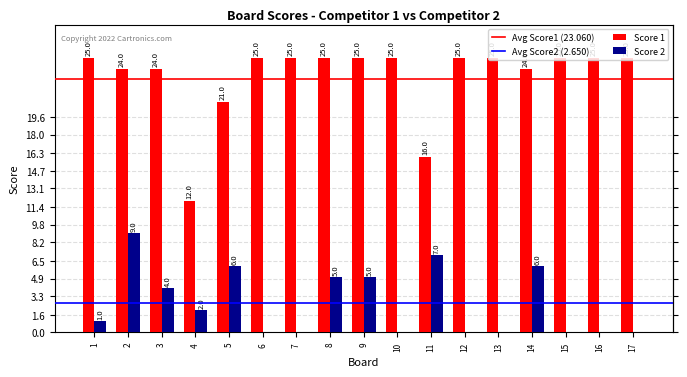

Reading left to right, transcribe all the data shown in this chart.

Score 1: 25	24	24	12	21	25	25	25	25	25	16	25	25	24	25	25	25
Score 2: 1	9	4	2	6	0	0	5	5	0	7	0	0	6	0	0	0